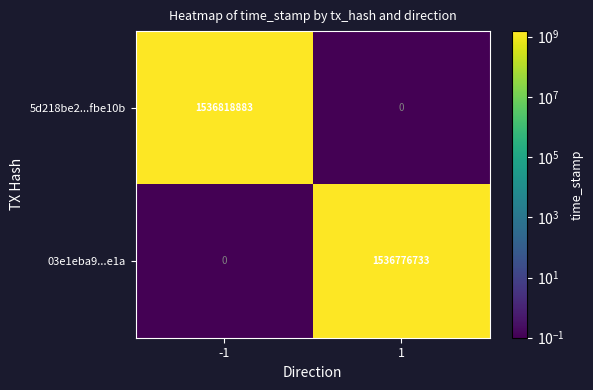

At how many categories does at least one series exceed 572563008?

2